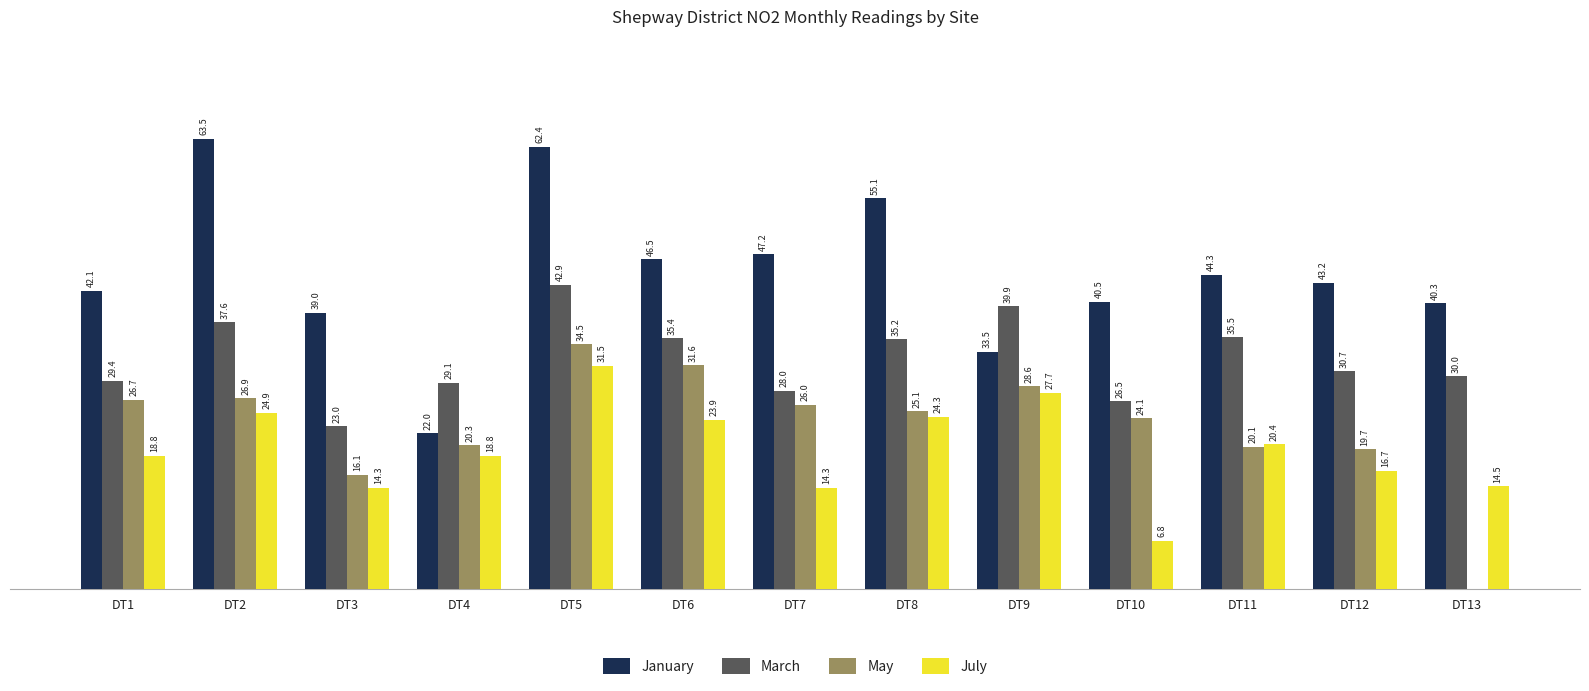

Is the value of May at DT2 greater than the value of July at DT10?

Yes